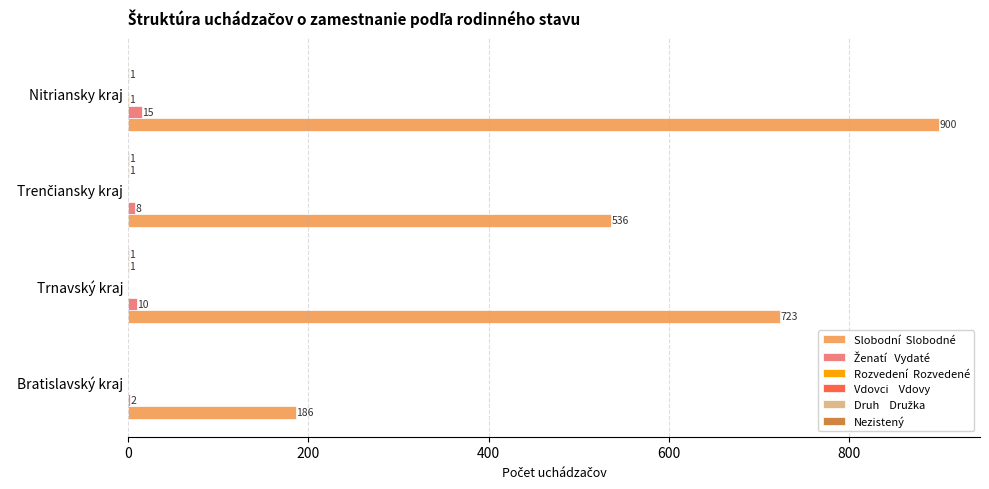

Which category has the highest value across all series?

Nitriansky kraj